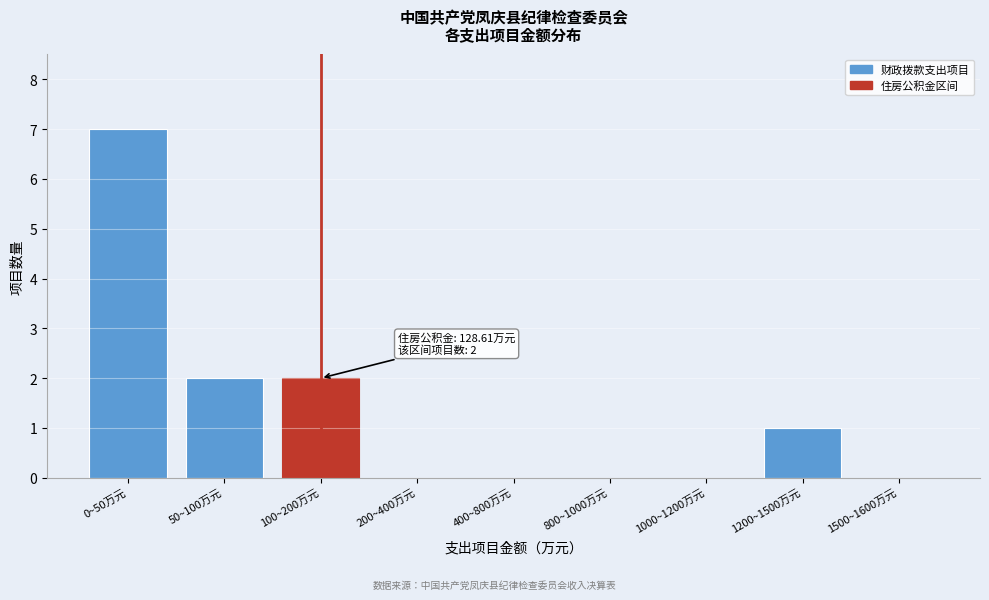

Reading left to right, transcribe all the data shown in this chart.

0~50万元=7	50~100万元=2	100~200万元=2	200~400万元=0	400~800万元=0	800~1000万元=0	1000~1200万元=0	1200~1500万元=1	1500~1600万元=0